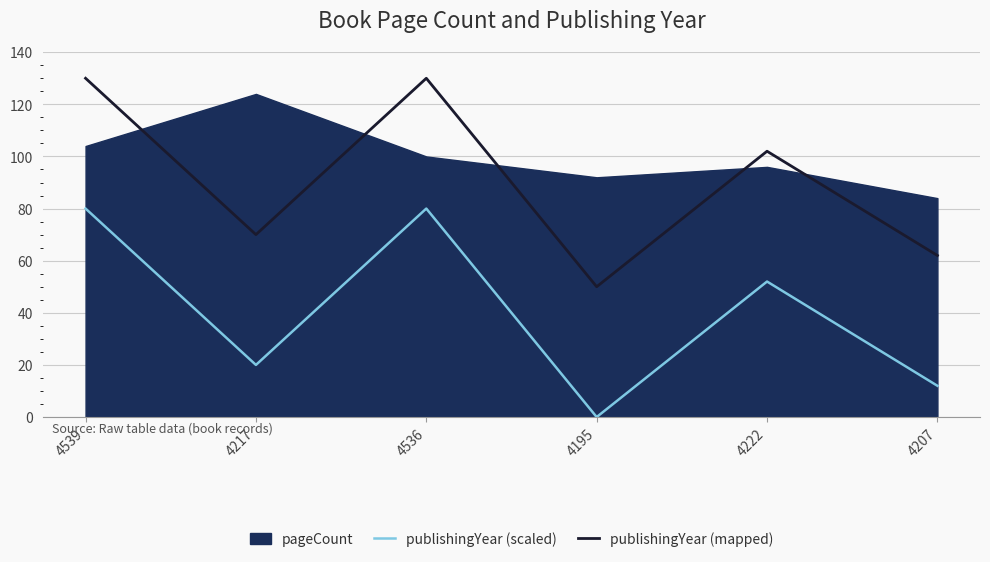

At which label is publishingYear (scaled) closest to 40?

4222